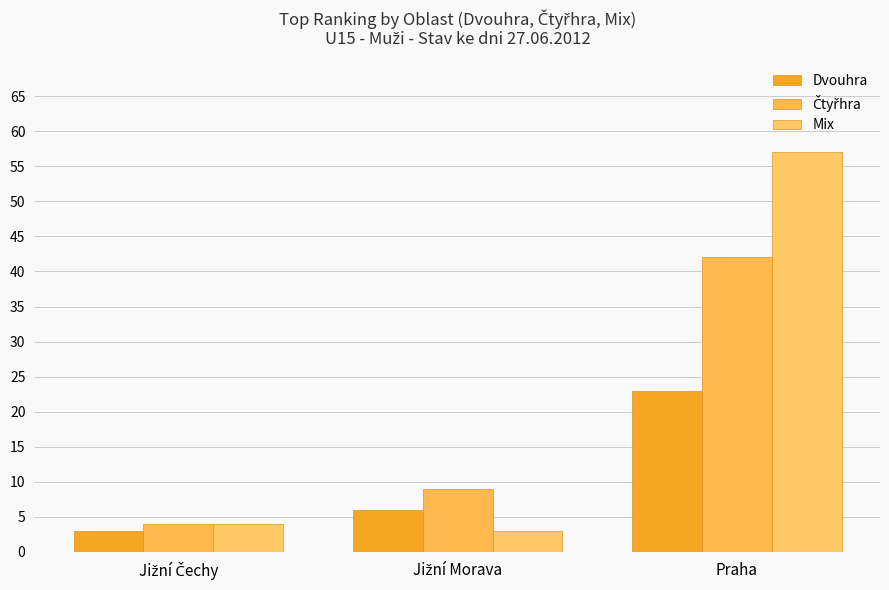

How many bars are there in total?

9